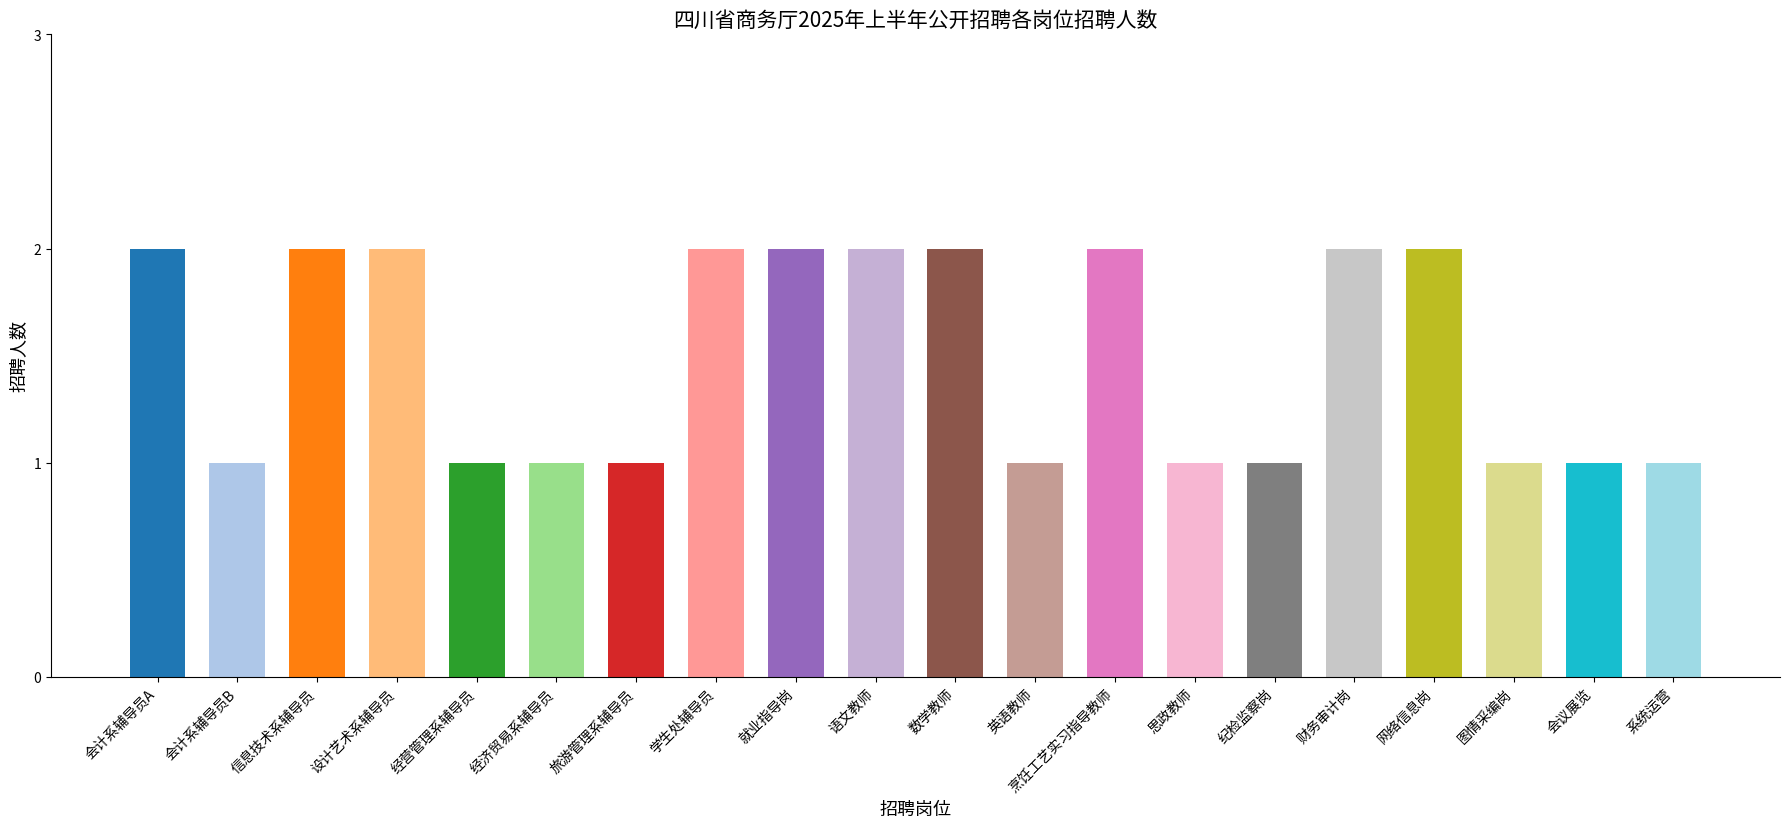

The value at 数学教师 is 2. True or false?

True